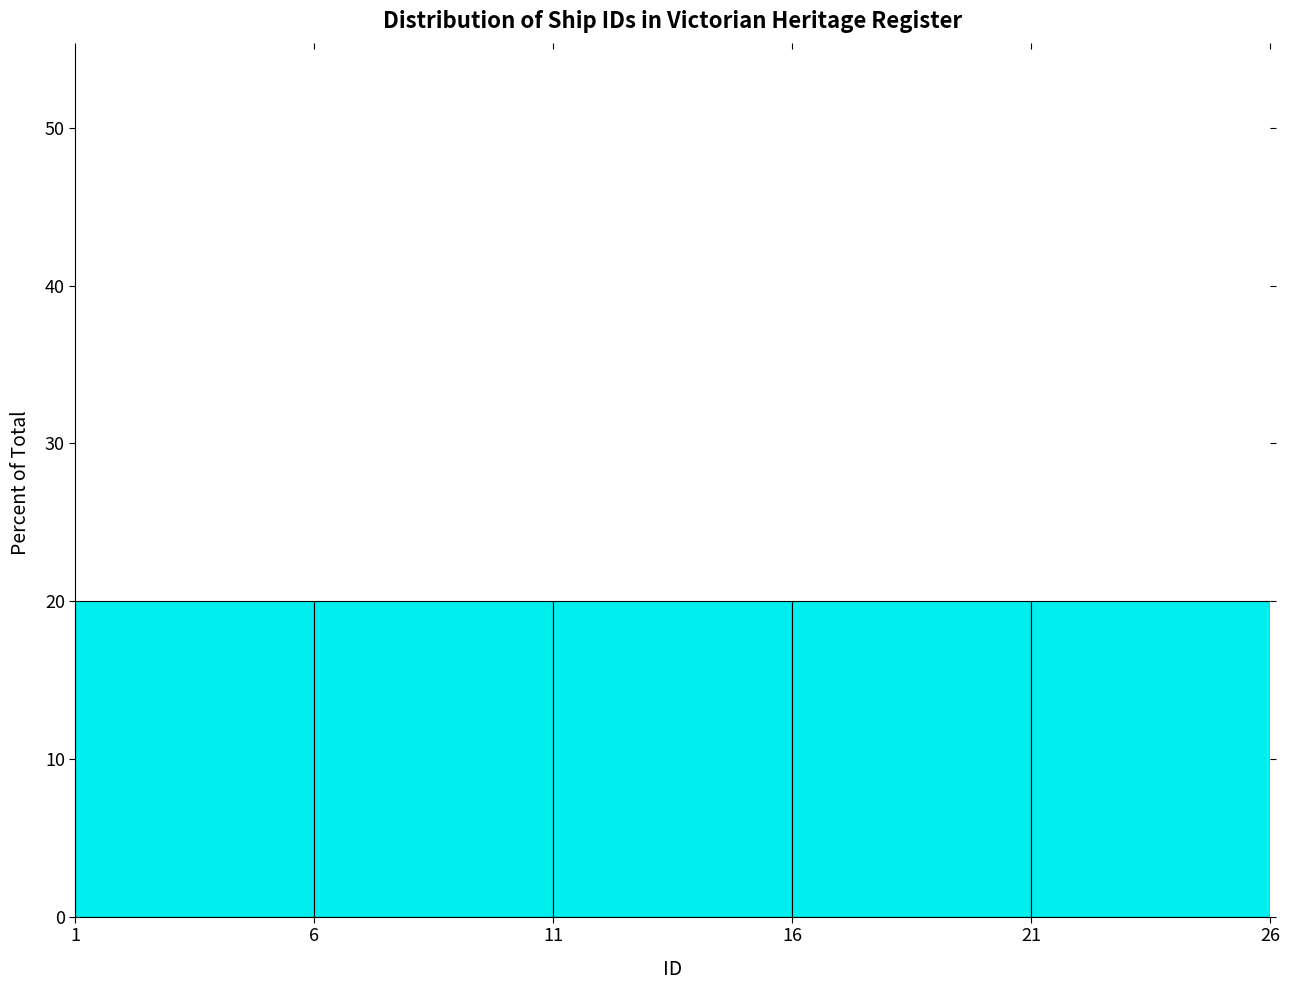

What is the height of the bar covering 16 to 21 on the x-axis? The values are not printed on the chart, so give them approximately, as read against the axis.

20